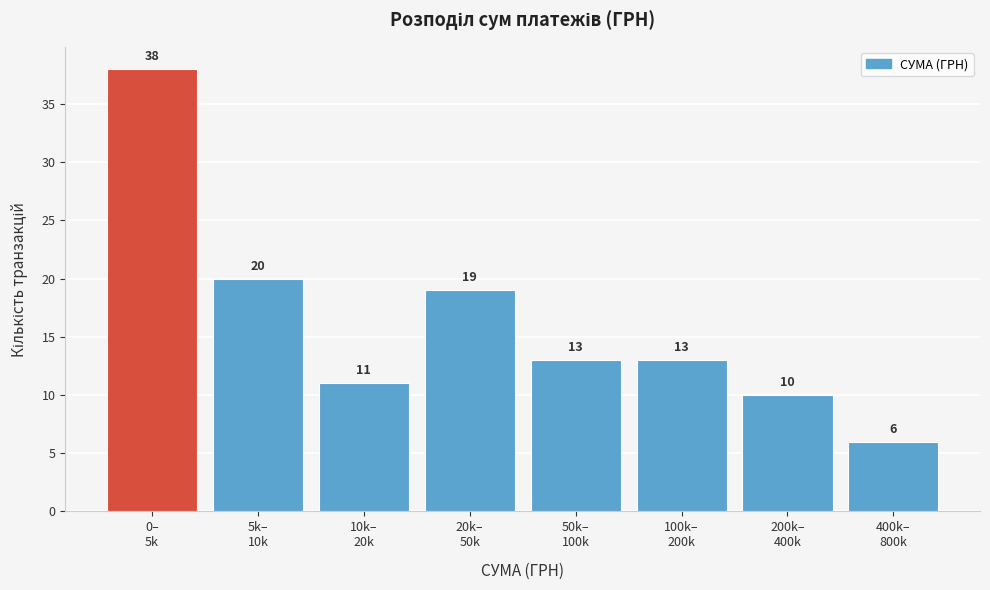

Reading left to right, what are all the values shown in this chart?

38	20	11	19	13	13	10	6